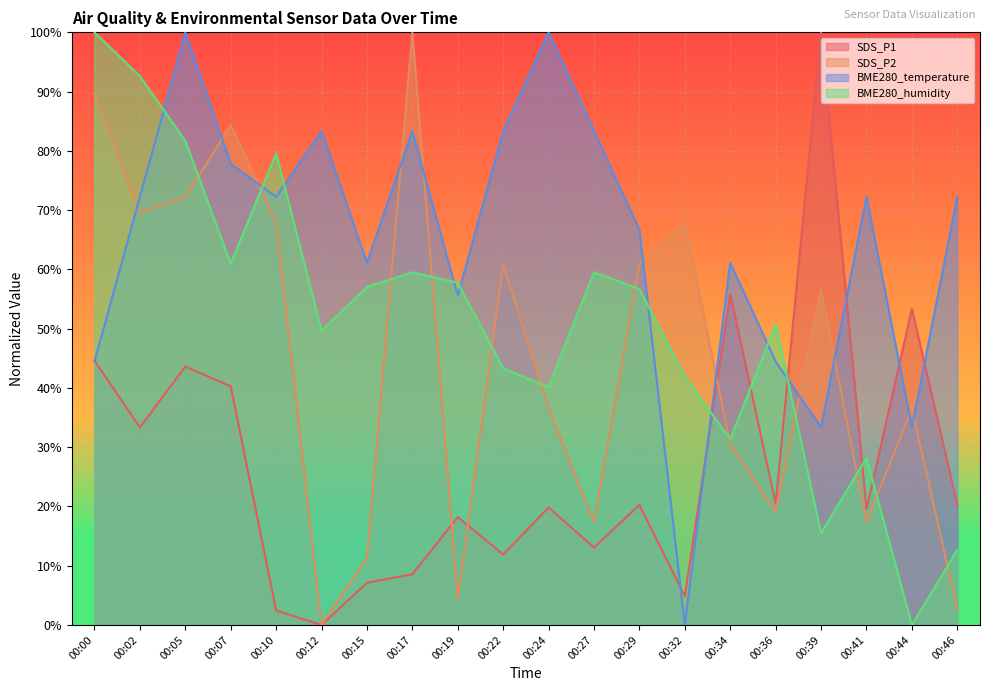

How many intersections are there between BME280_humidity and BME280_temperature?

9